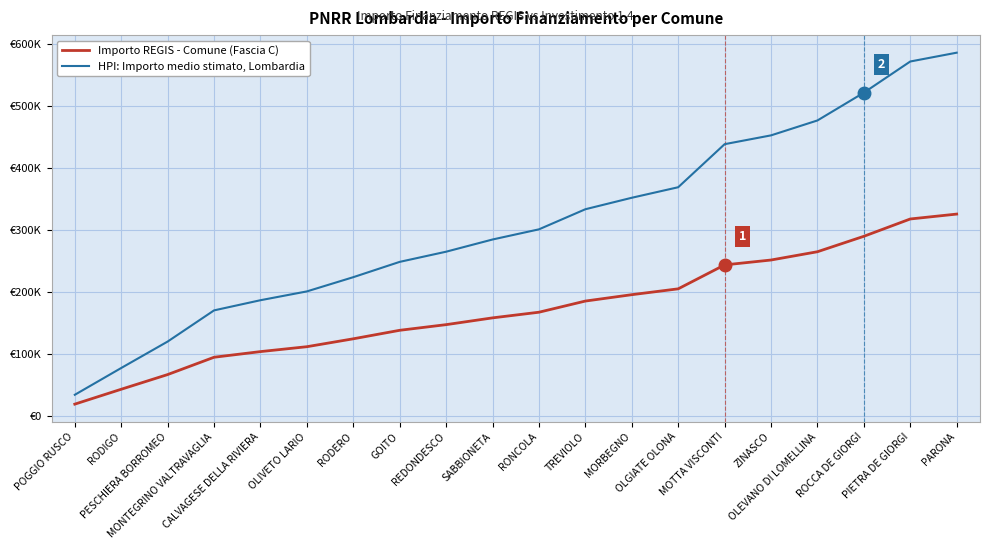

What is the difference between the HPI: Importo medio stimato, Lombardia values at RODIGO and ZINASCO?

375030.0